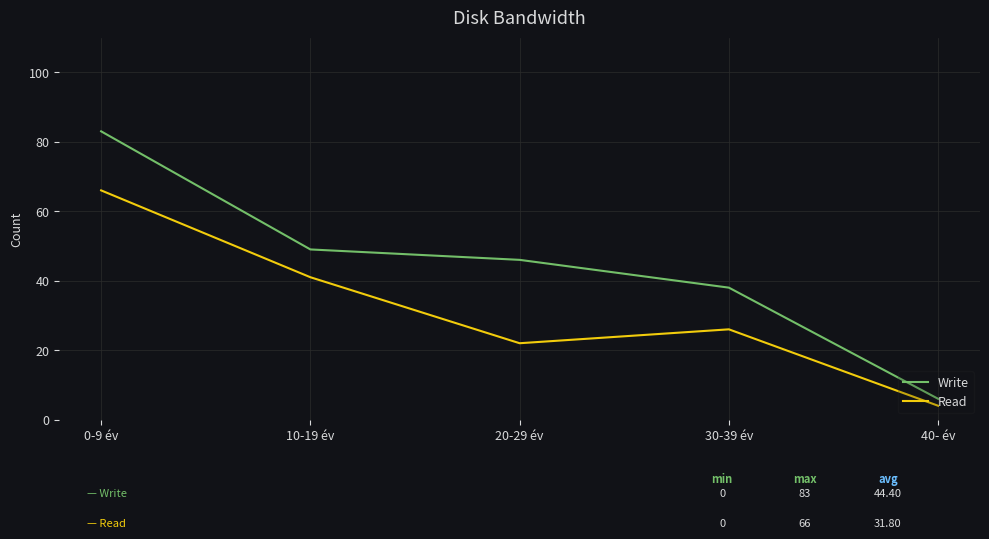

What is the lowest value of the Read series?

4